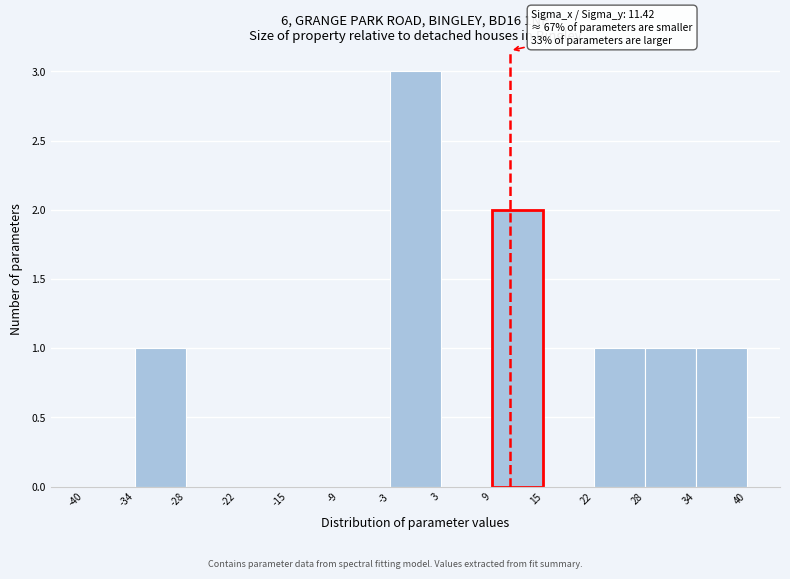

Which range on the x-axis has the tallest bar?

-3 to 3